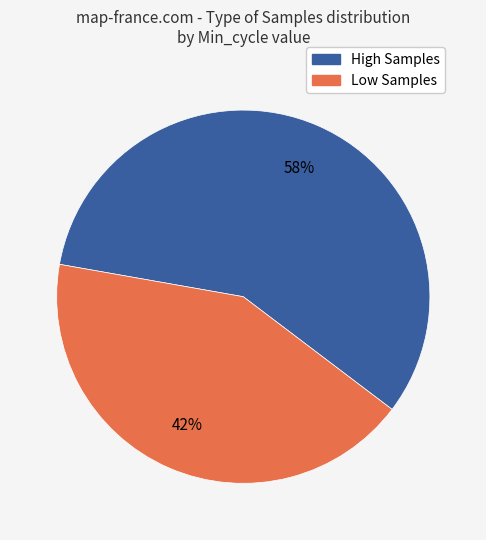

Is there a majority slice in this chart?

Yes